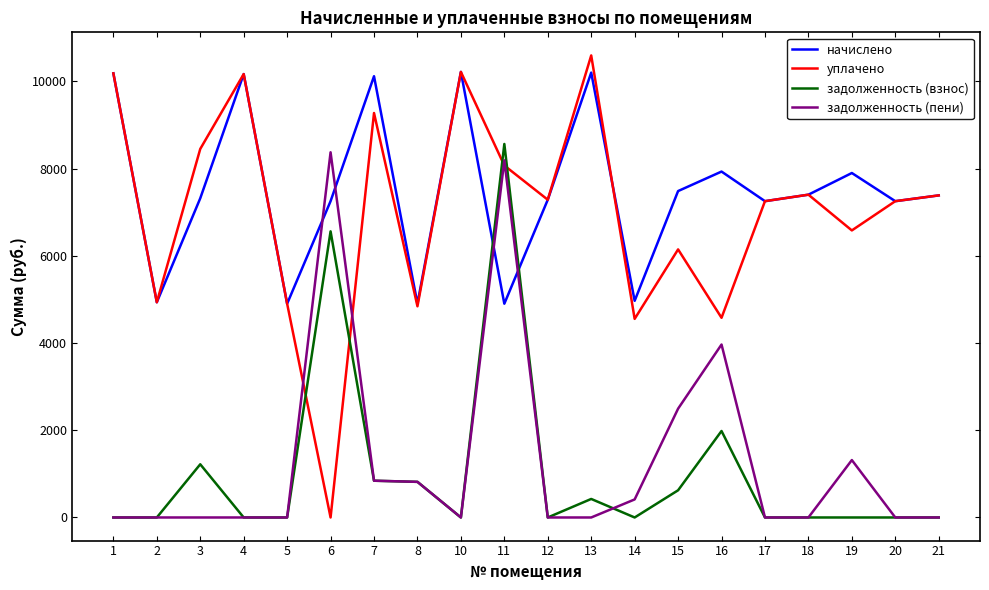

Which series has the largest total across all categories?

начислено